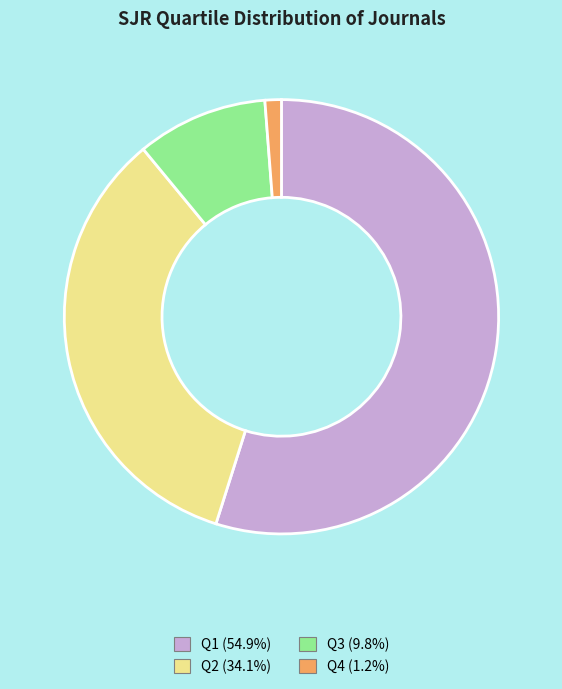

Rank the categories by value from lowest to highest.

Q4, Q3, Q2, Q1